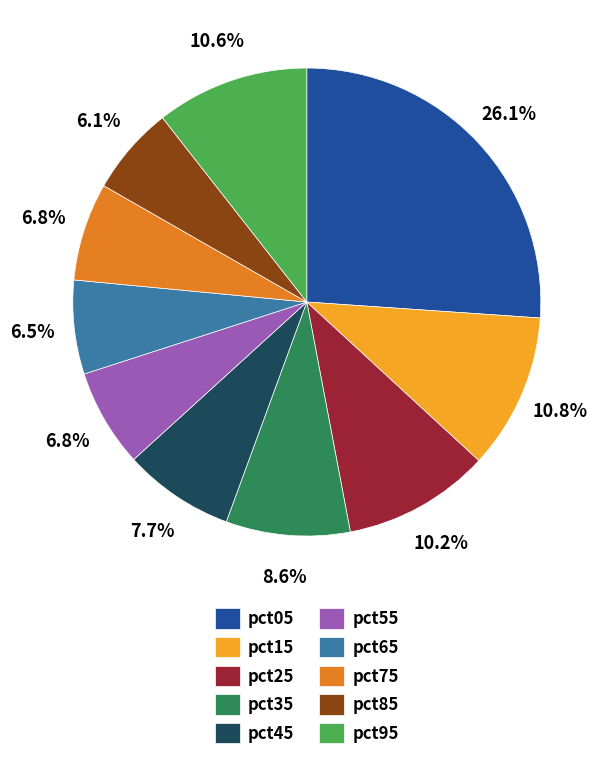

True or false: pct85 accounts for 18% of the total.

False